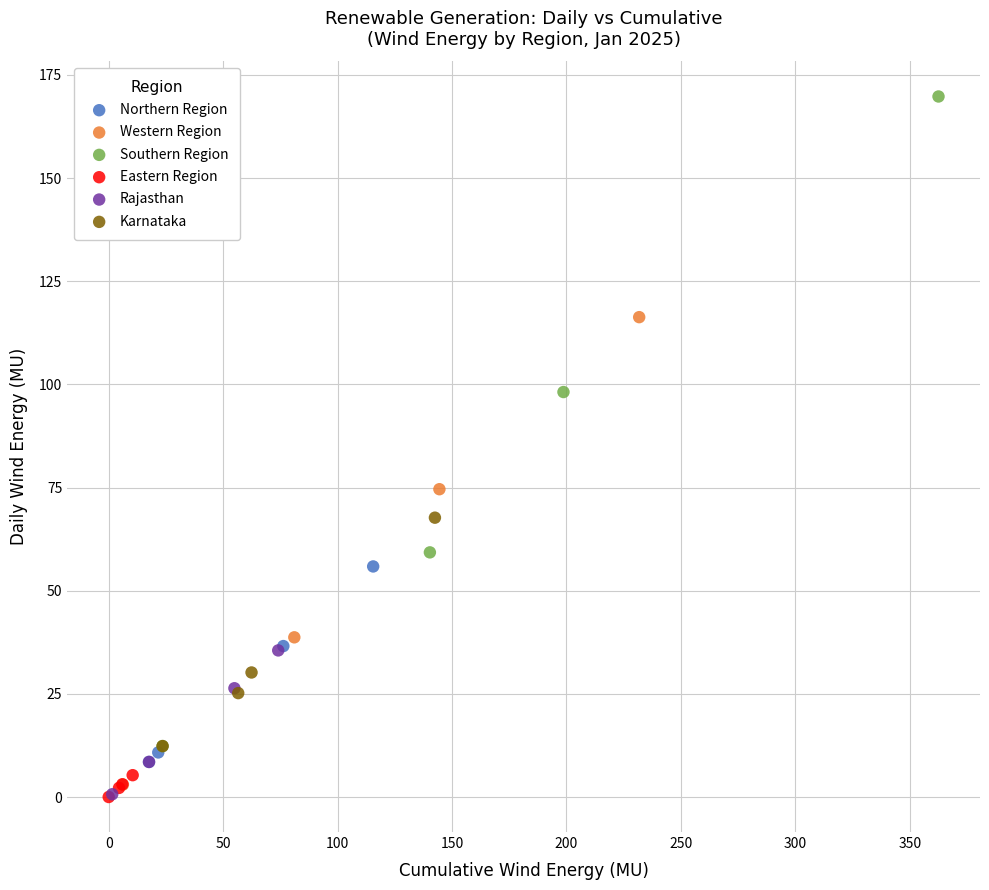

Which series has the largest Y range (max minus min)?

Southern Region